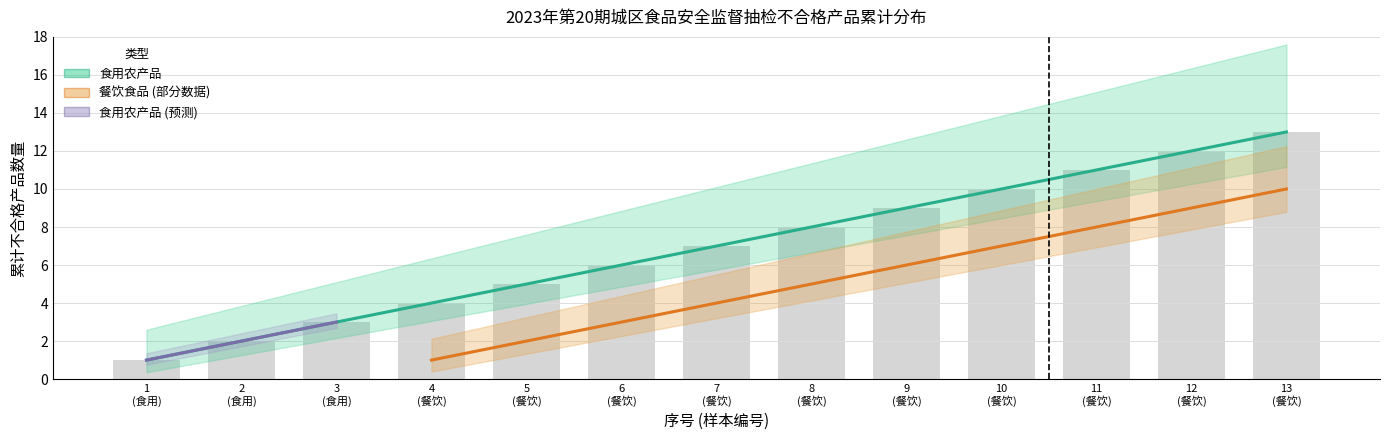

What is the minimum value for 食用农产品?

3